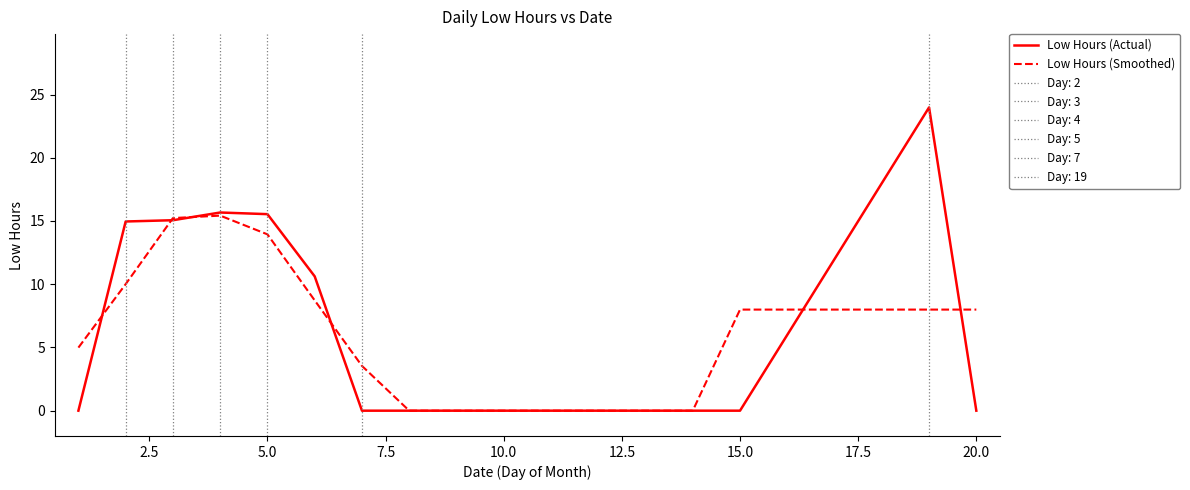

What is the maximum value shown in the chart?

24.0